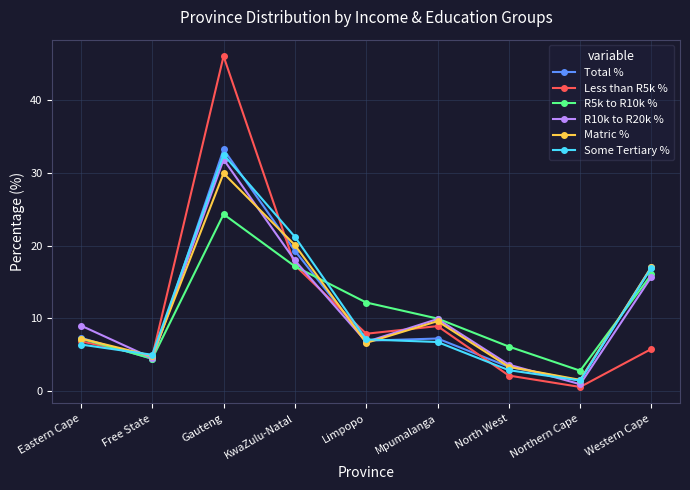

How many lines are shown in the chart?

6